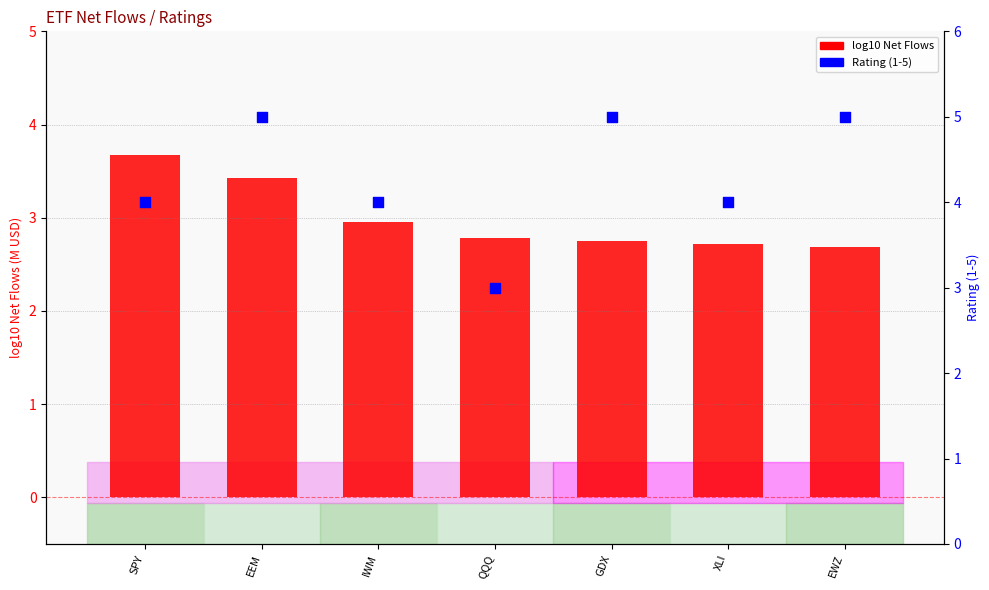

Is the value of Rating (1-5) at IWM greater than the value of log10 Net Flows at XLI?

Yes